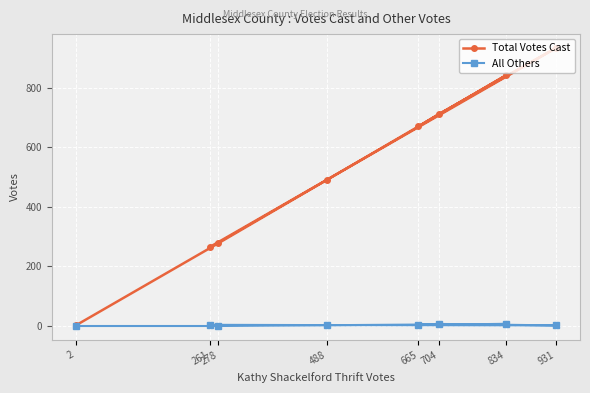

What is the total value across all series at 488?

494